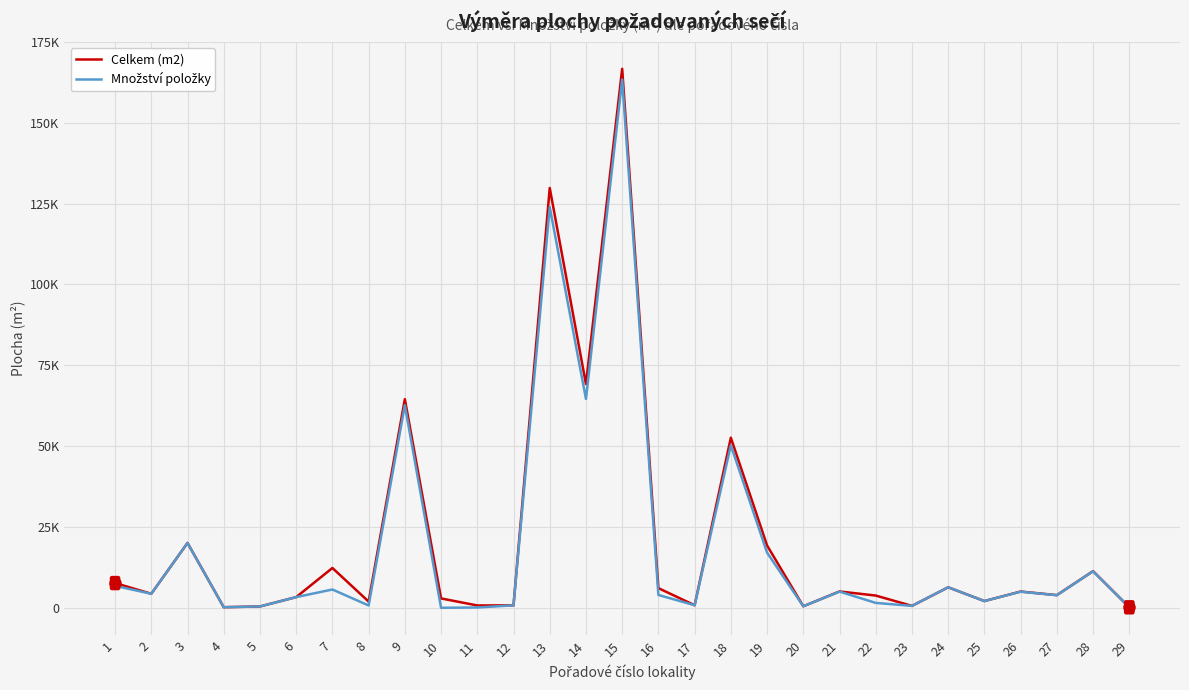

True or false: Celkem (m2) and Množství položky intersect in this chart.

False